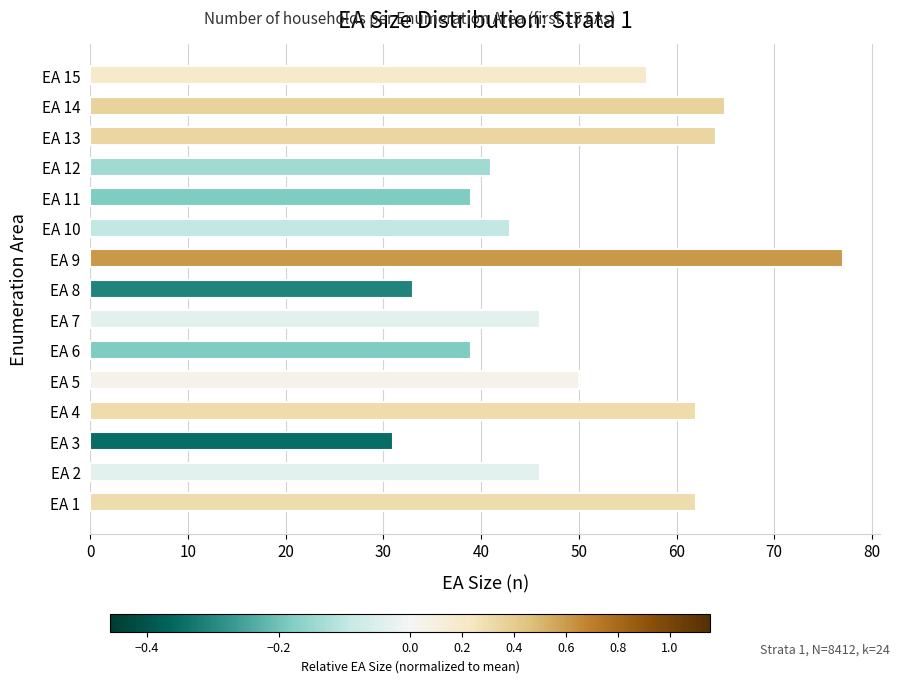

What is the maximum value shown in the chart?

77